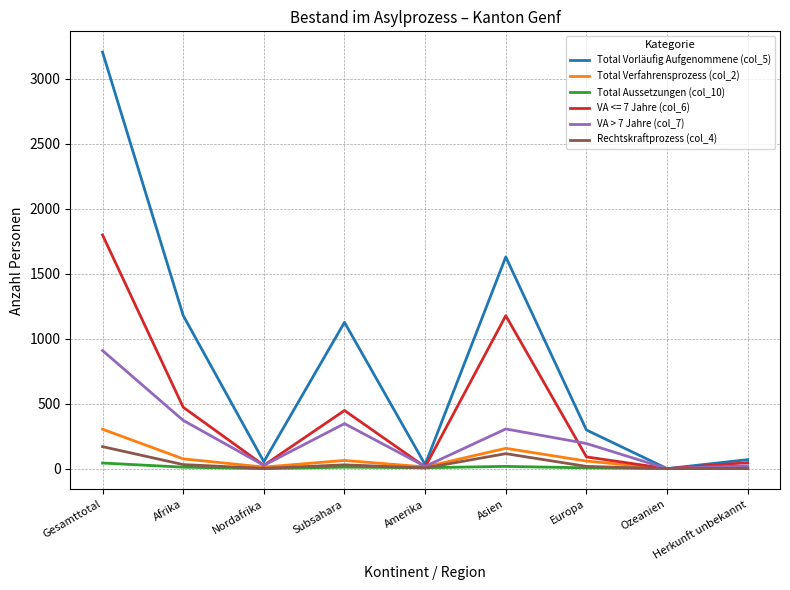

At which category is the sum across all series the highest?

Gesamttotal